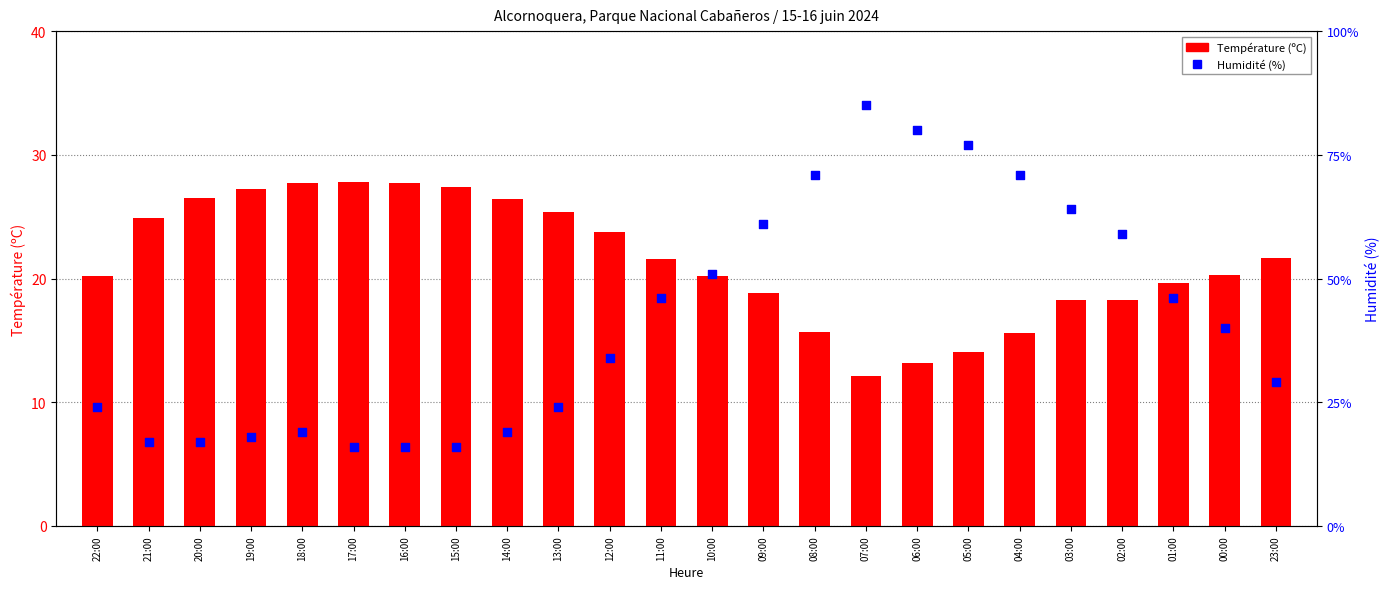

At which category is the sum across all series the highest?

07:00